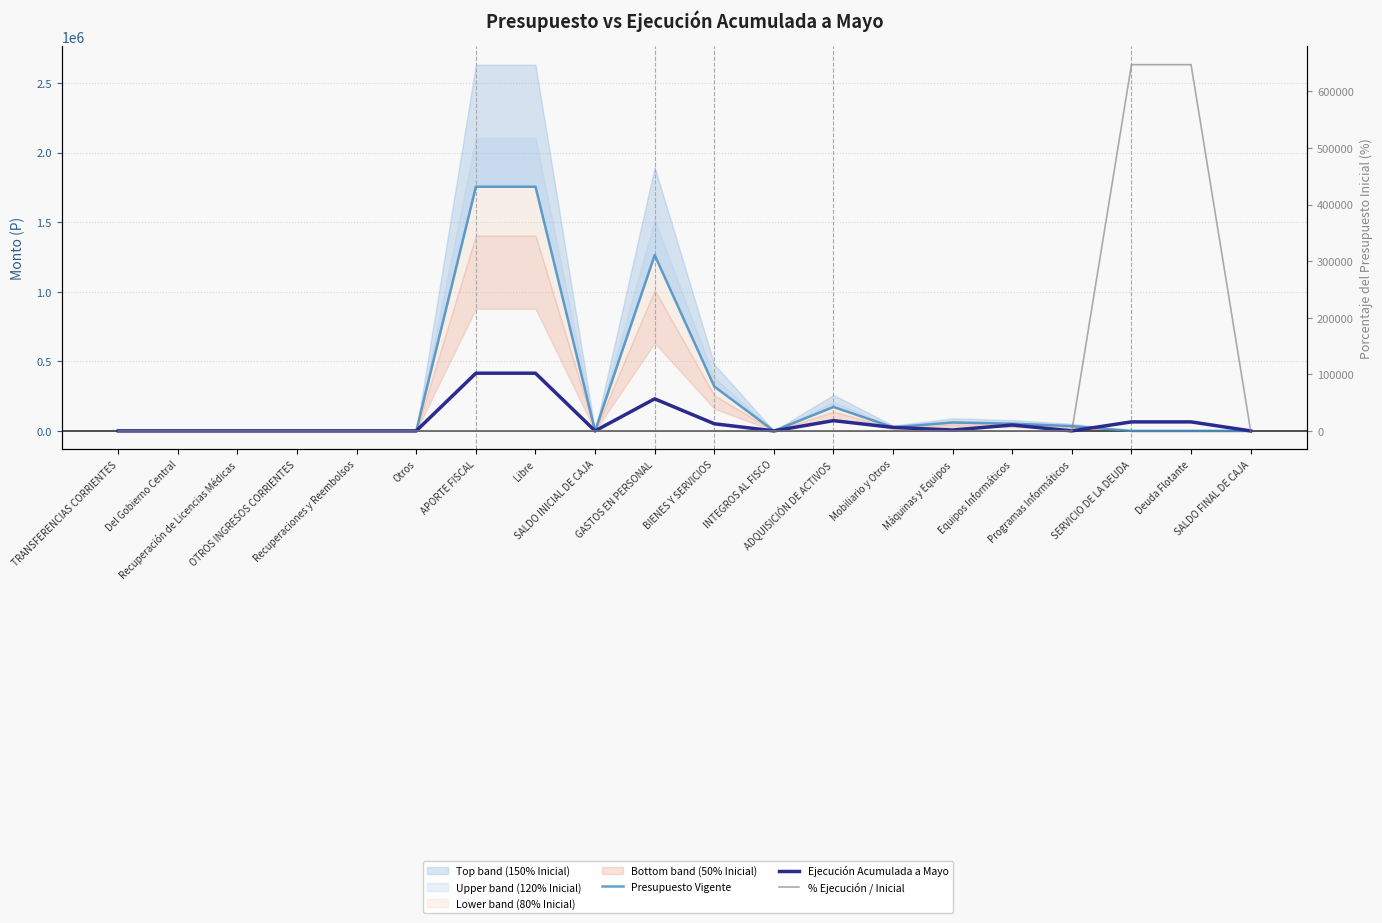

At how many categories does at least one series exceed 15954?

11